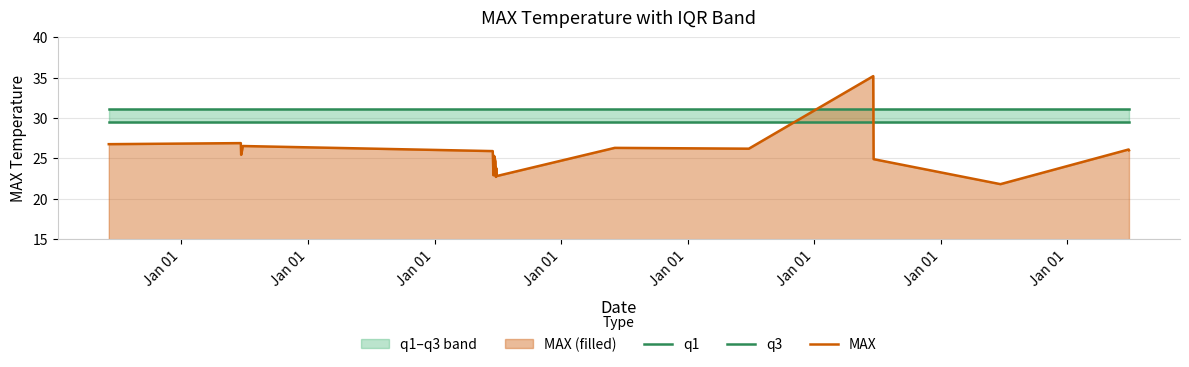

What is the value of the q1 point at the 1st from the left?

29.5